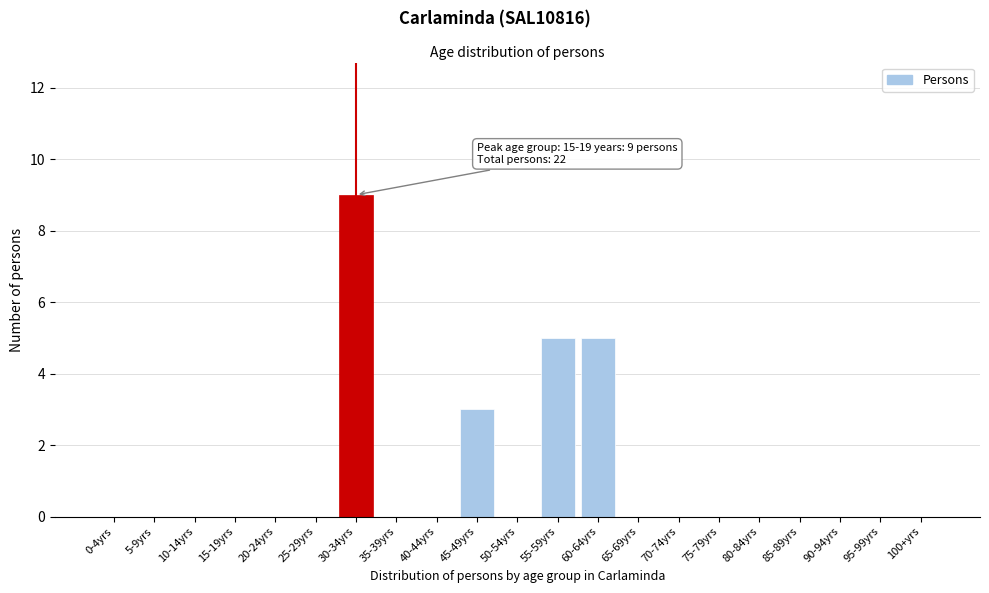

Reading left to right, list all the values displayed in this chart.

0-4yrs=0	5-9yrs=0	10-14yrs=0	15-19yrs=0	20-24yrs=0	25-29yrs=0	30-34yrs=9	35-39yrs=0	40-44yrs=0	45-49yrs=3	50-54yrs=0	55-59yrs=5	60-64yrs=5	65-69yrs=0	70-74yrs=0	75-79yrs=0	80-84yrs=0	85-89yrs=0	90-94yrs=0	95-99yrs=0	100+yrs=0